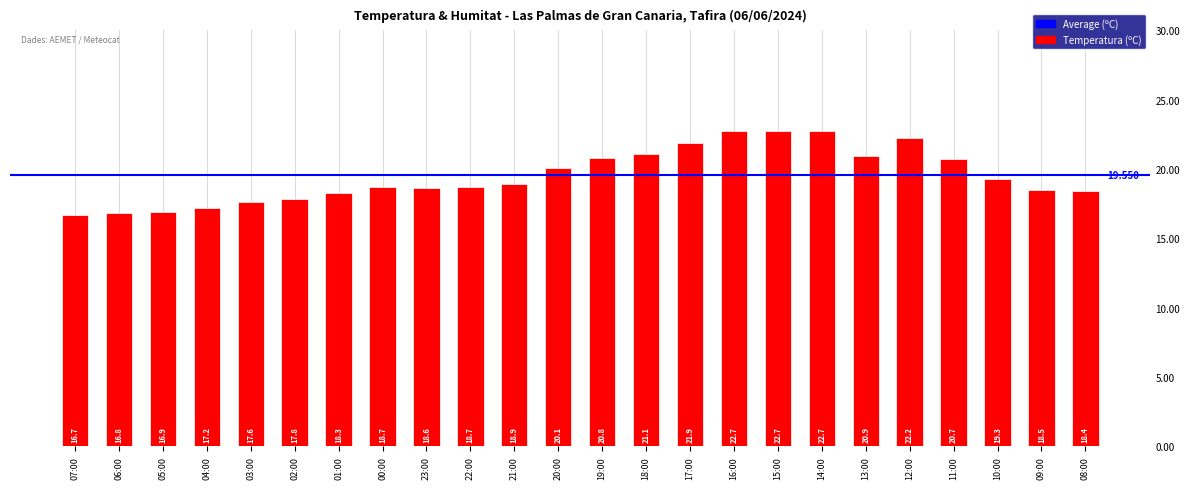

What is the label of the 9th bar from the right?

16:00